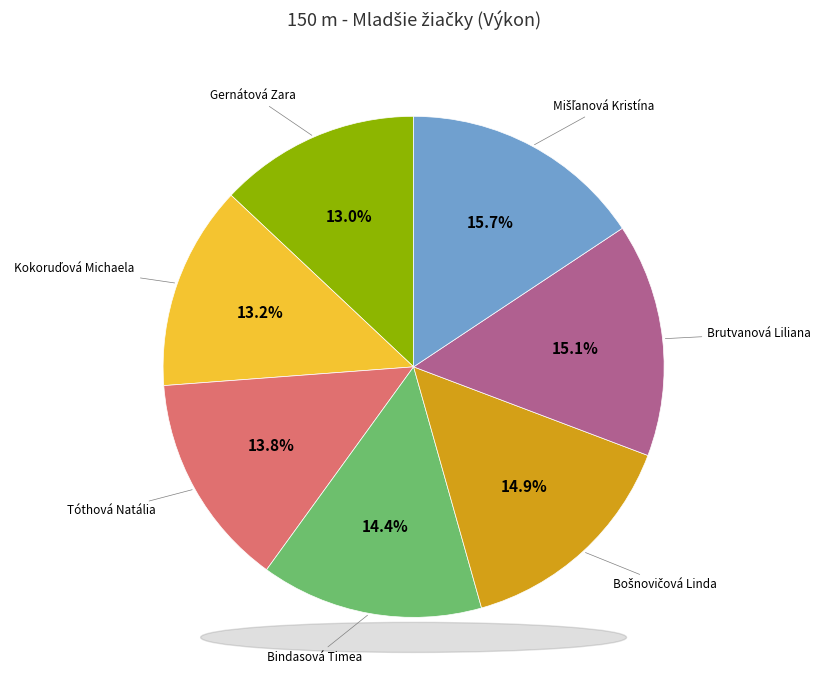

Count the number of slices in the pie.

7